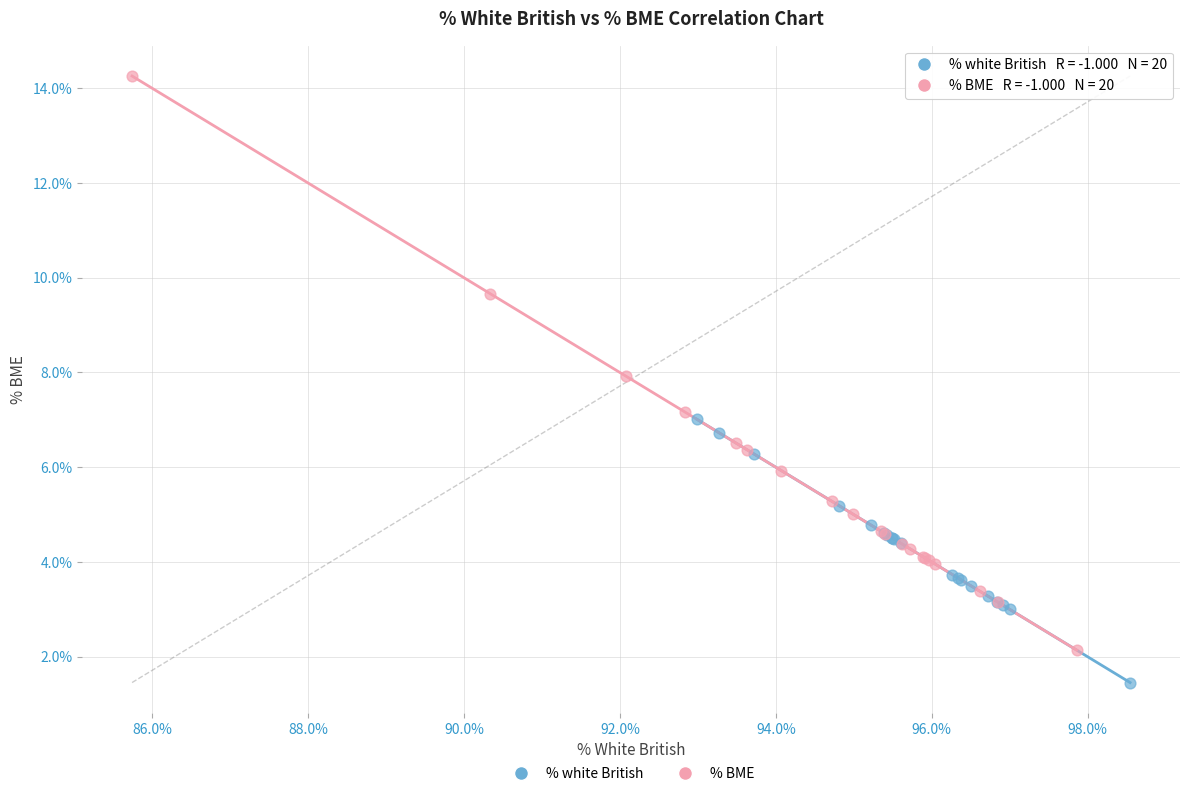

Which series reaches the maximum Y coordinate?

% BME